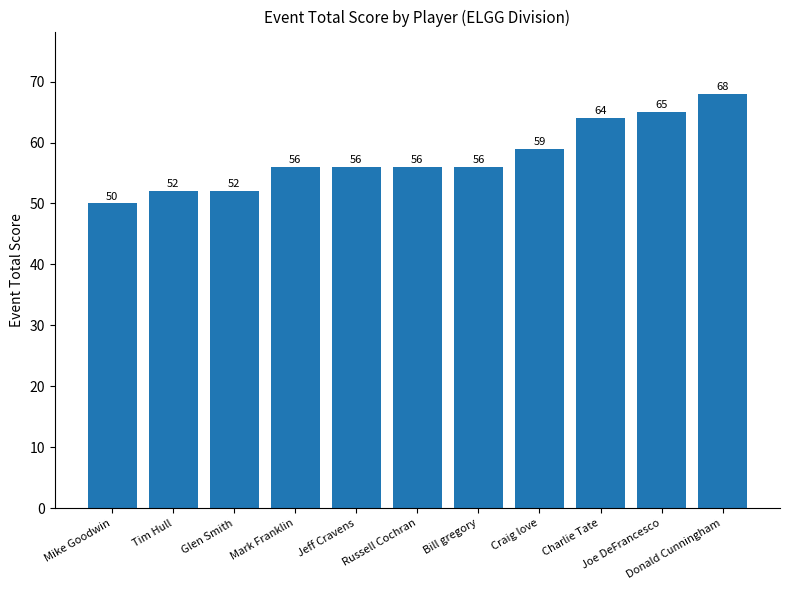

Reading left to right, what are all the values shown in this chart?

Mike Goodwin=50	Tim Hull=52	Glen Smith=52	Mark Franklin=56	Jeff Cravens=56	Russell Cochran=56	Bill gregory=56	Craig love=59	Charlie Tate=64	Joe DeFrancesco=65	Donald Cunningham=68